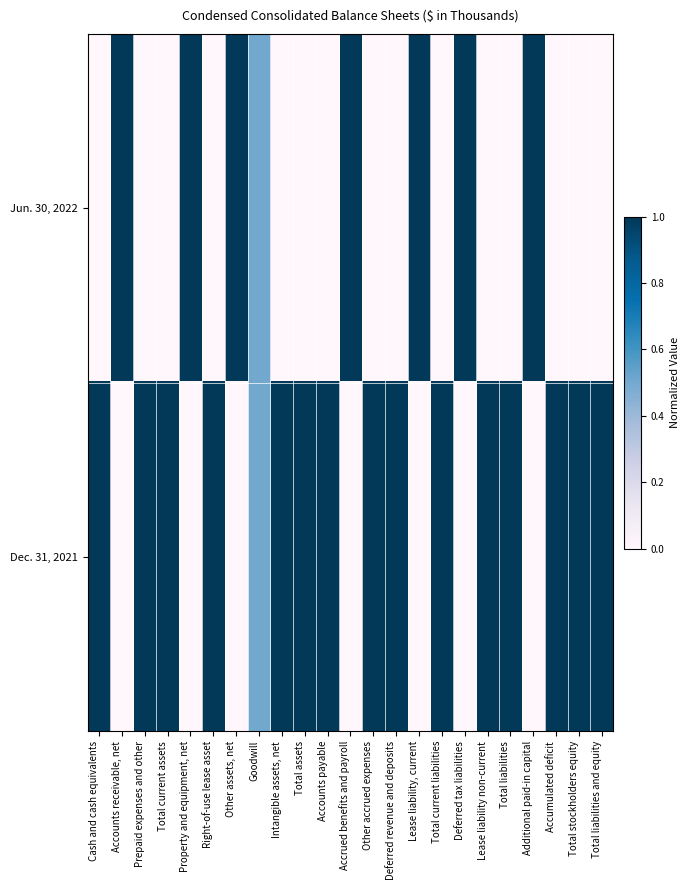

What is the difference between the highest and lowest values at Total liabilities?

1.0